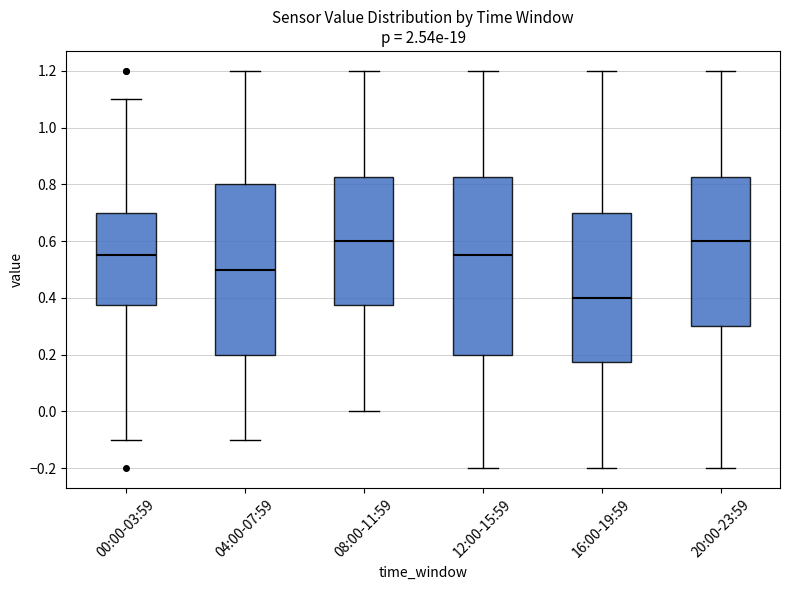

Which box has the lowest median line?

16:00-19:59